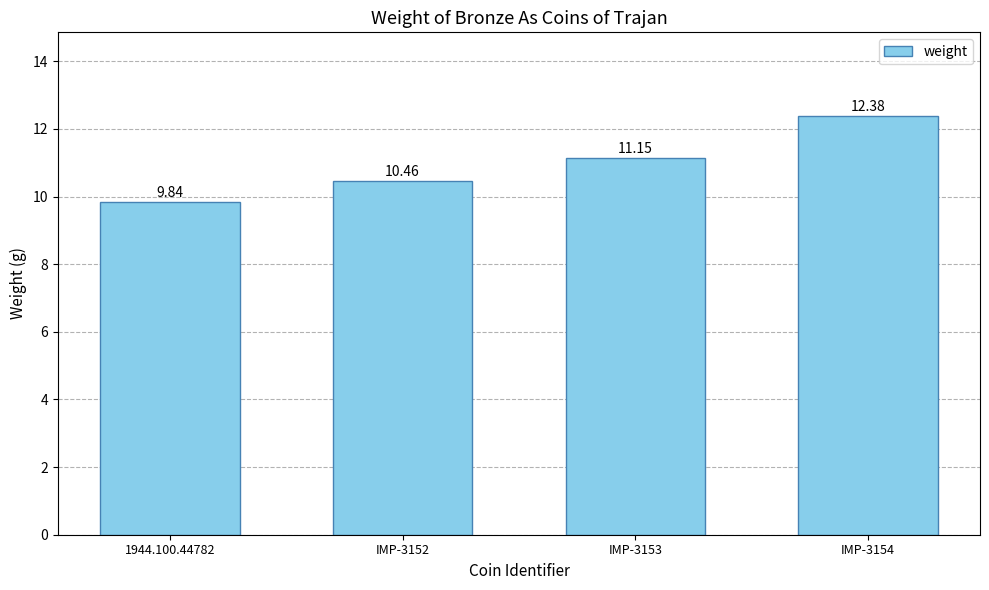

Where is the data nearest to the value 11?

IMP-3153